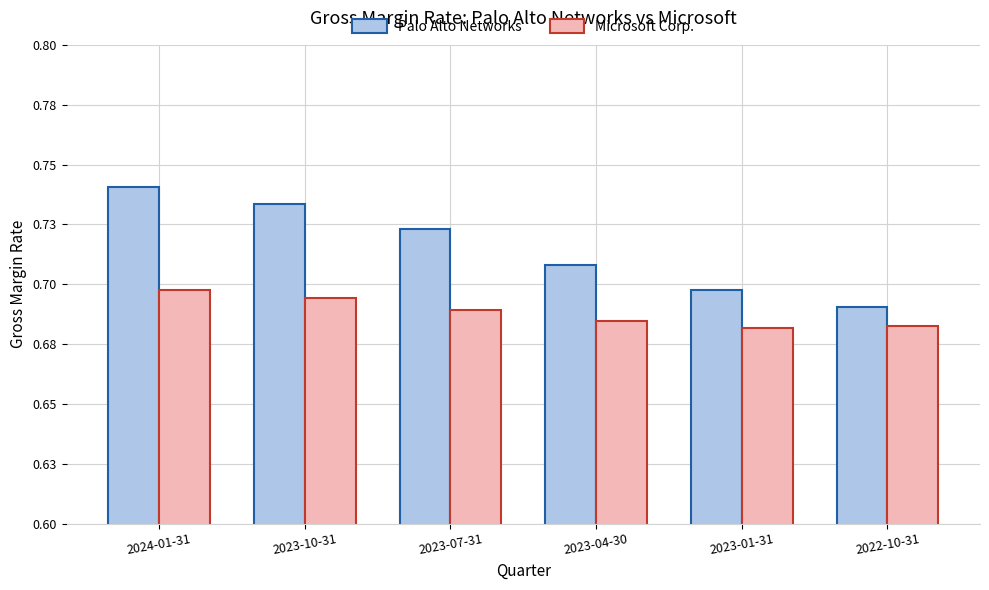

What are all the series names shown in the legend?

Palo Alto Networks, Microsoft Corp.